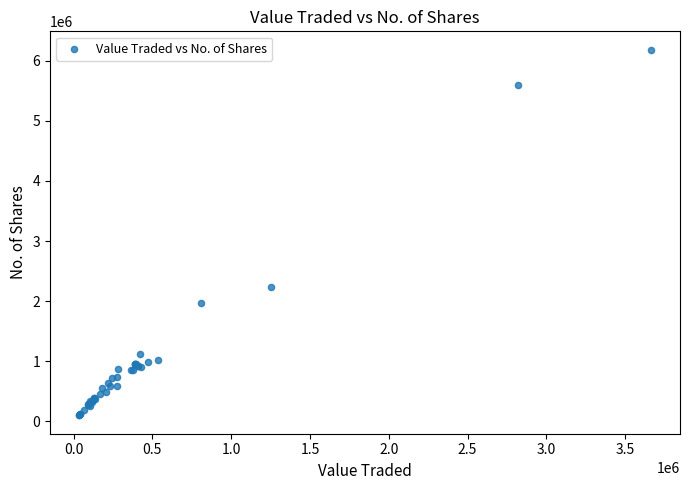

What Y value in the scatter plot is closest to 3141214?

2241289